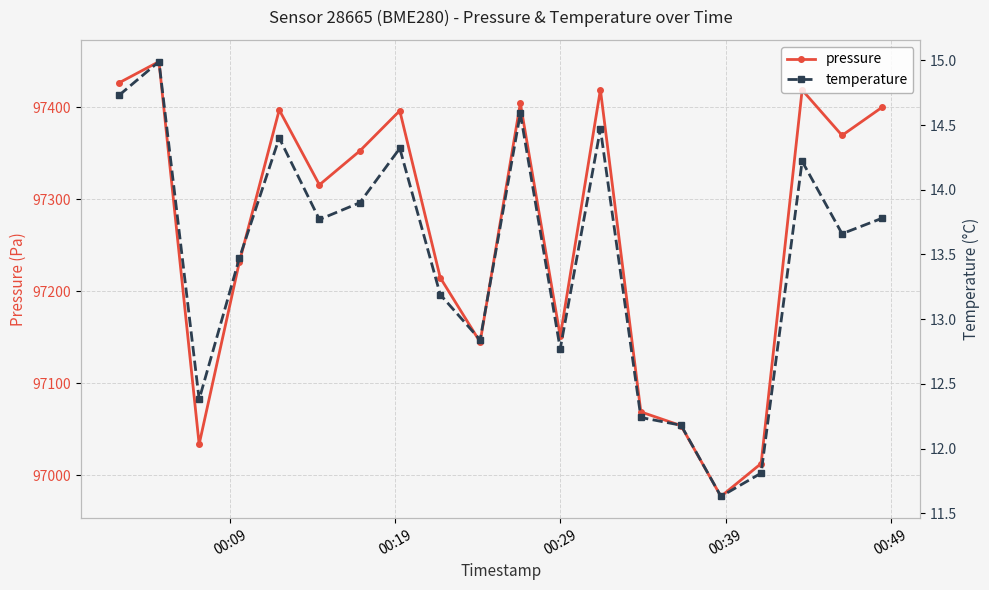

How many lines are shown in the chart?

2